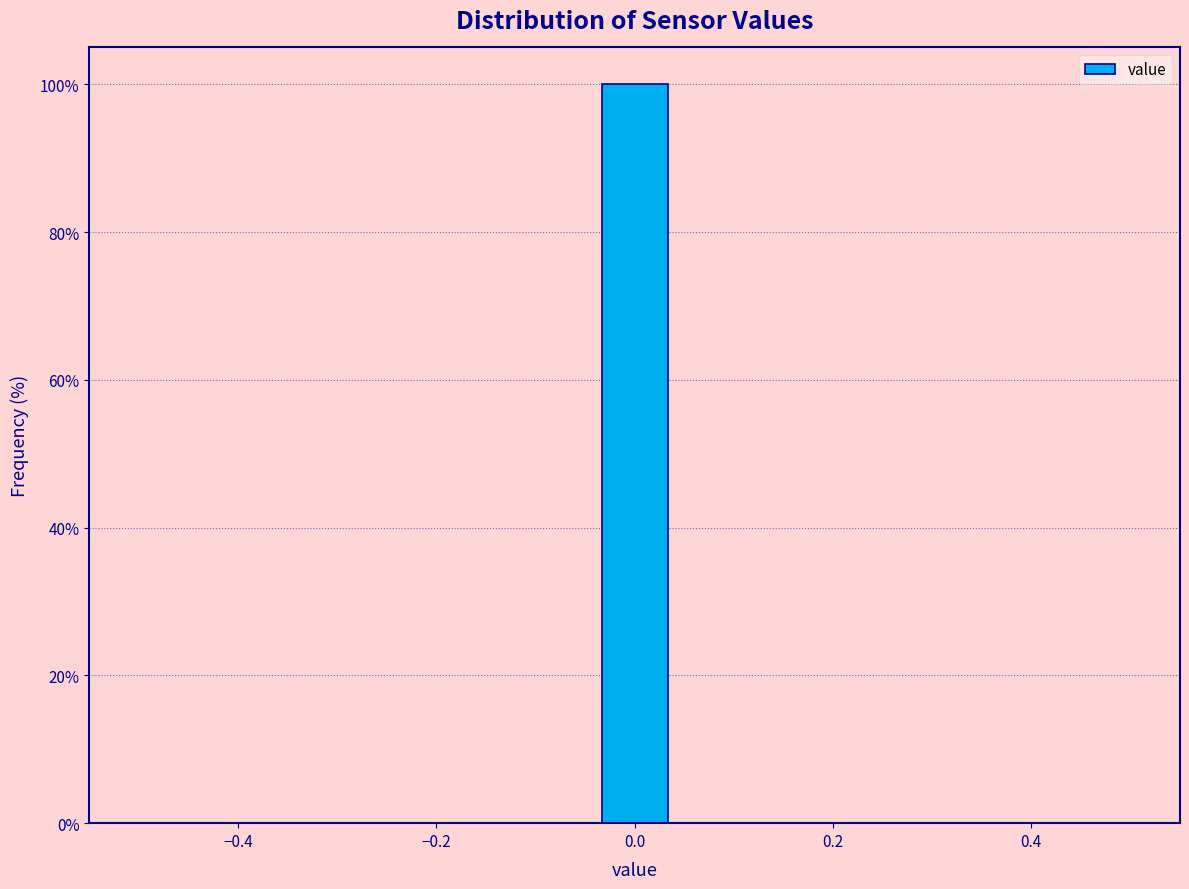

Read against the x-axis, roughly where is the centre of the tallest bar?

0.00